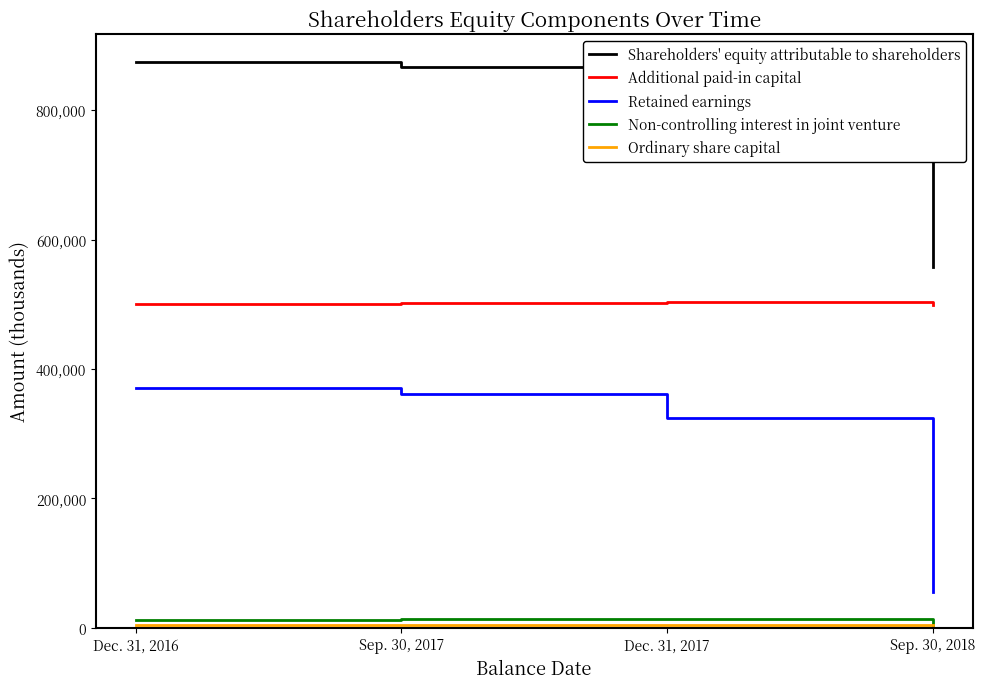

What is the average value of the Additional paid-in capital series?

501005